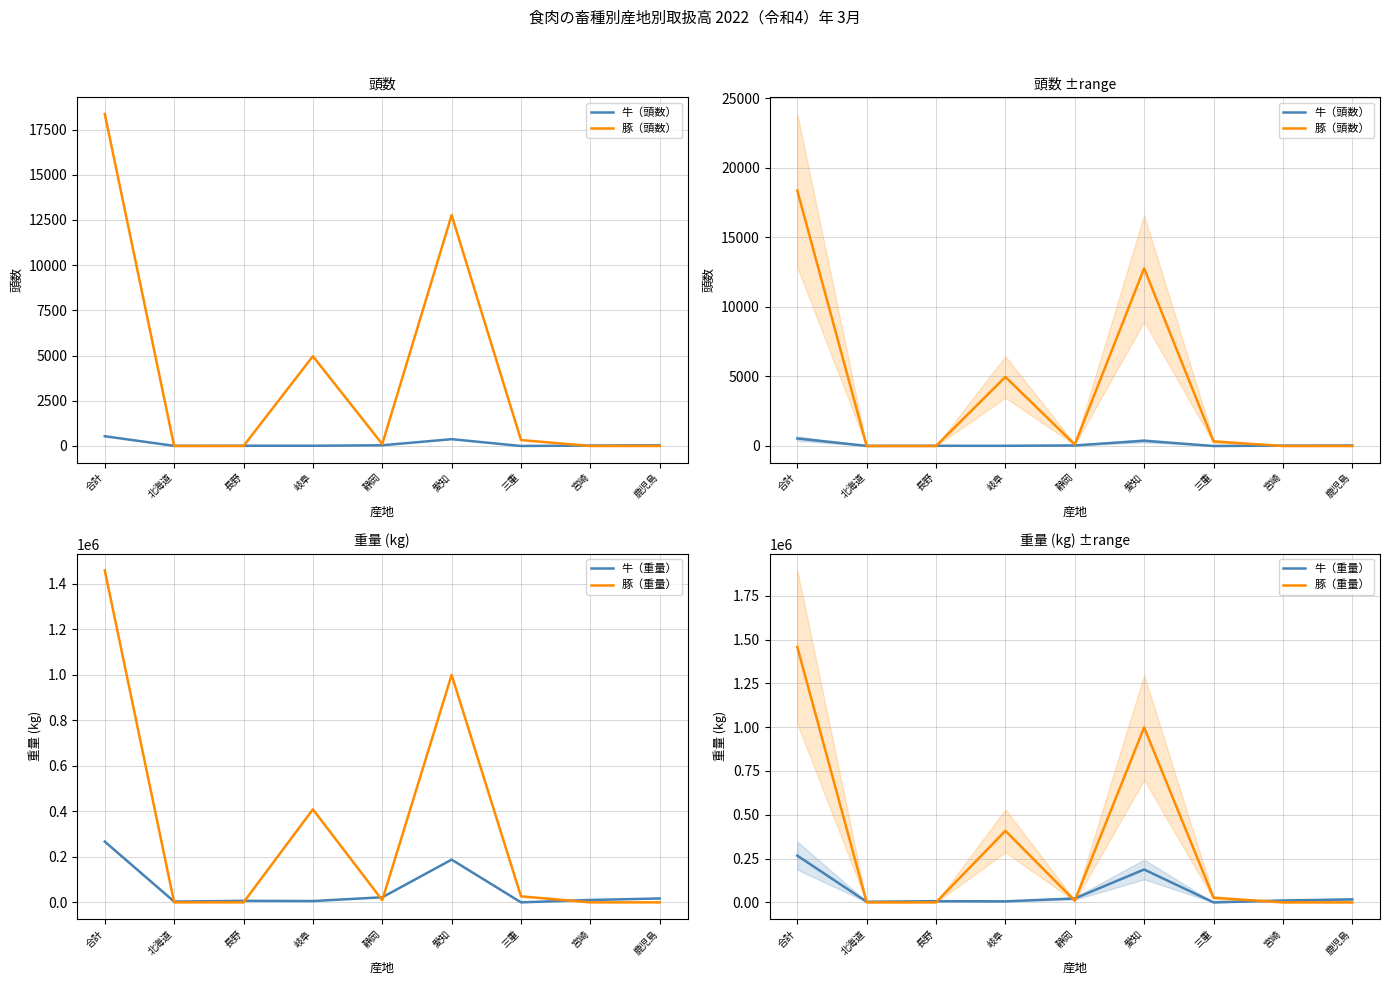

What is the difference between the highest and lowest values at 北海道?

3418.4